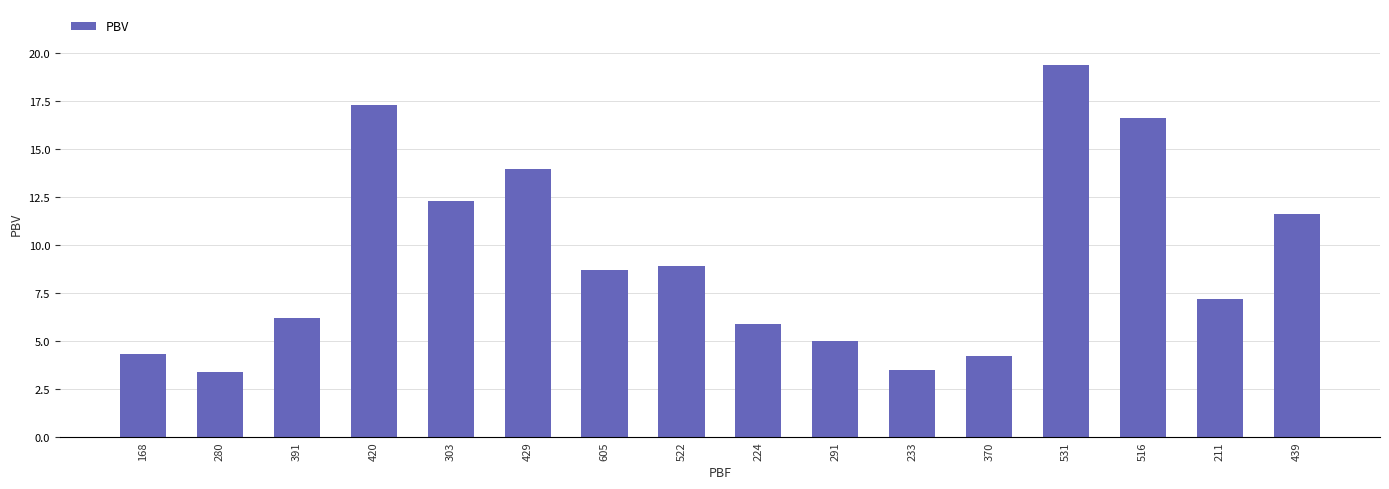

Which label corresponds to the largest value in the chart?

531